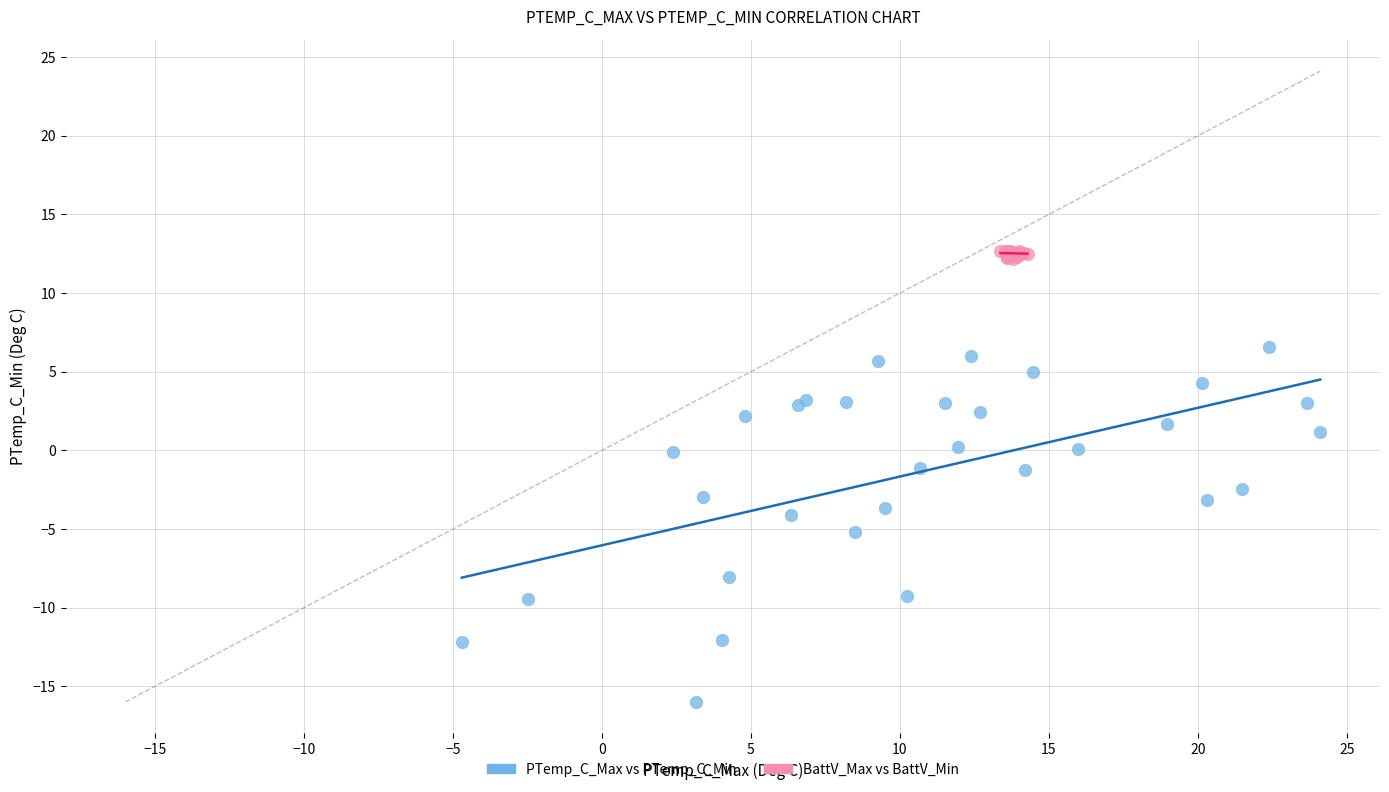

Which series has the widest spread of Y values?

PTemp_C_Max vs PTemp_C_Min